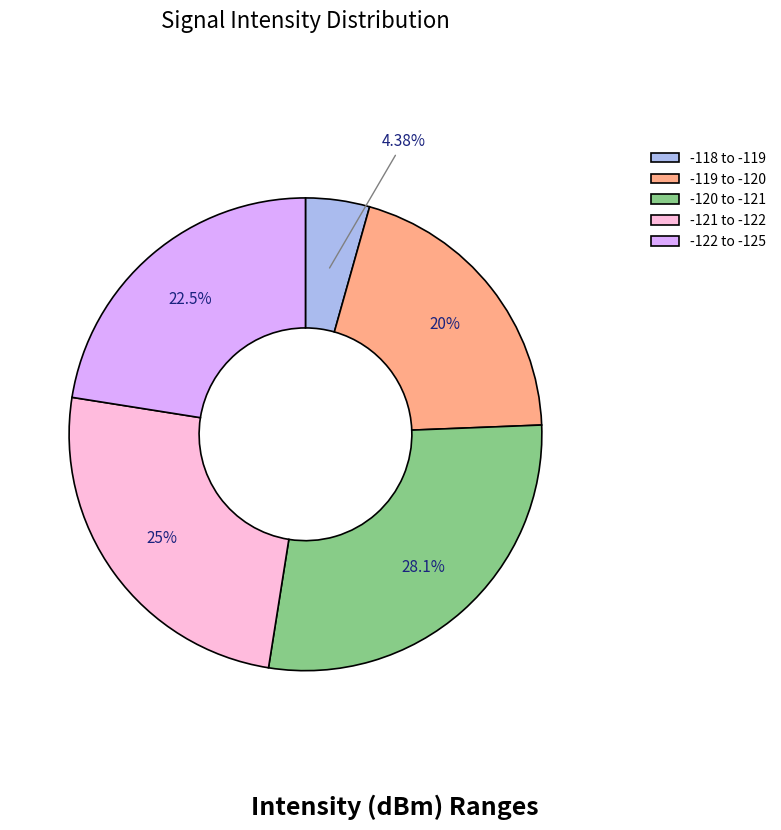

Count the number of slices in the pie.

5